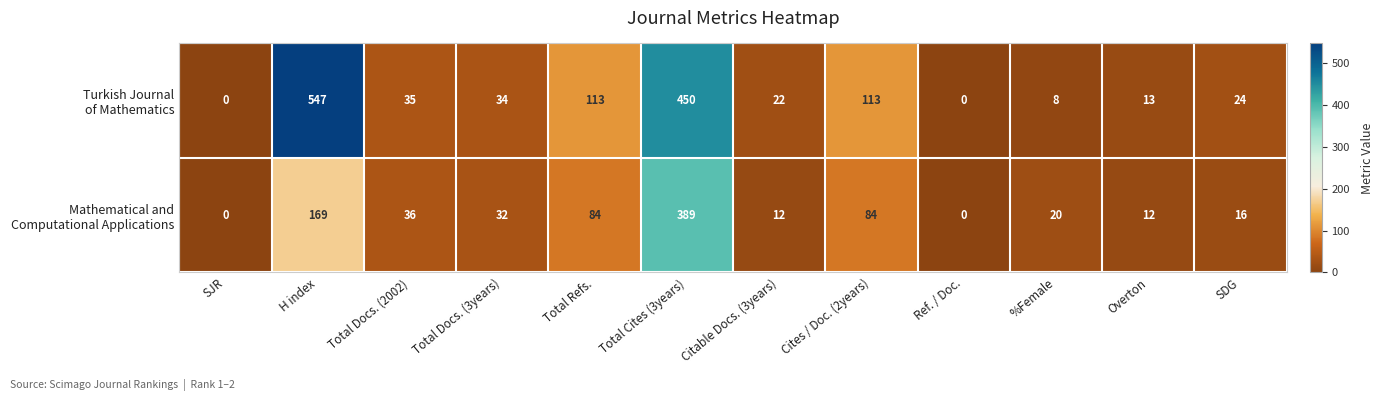

Count the number of categories in the chart.

12